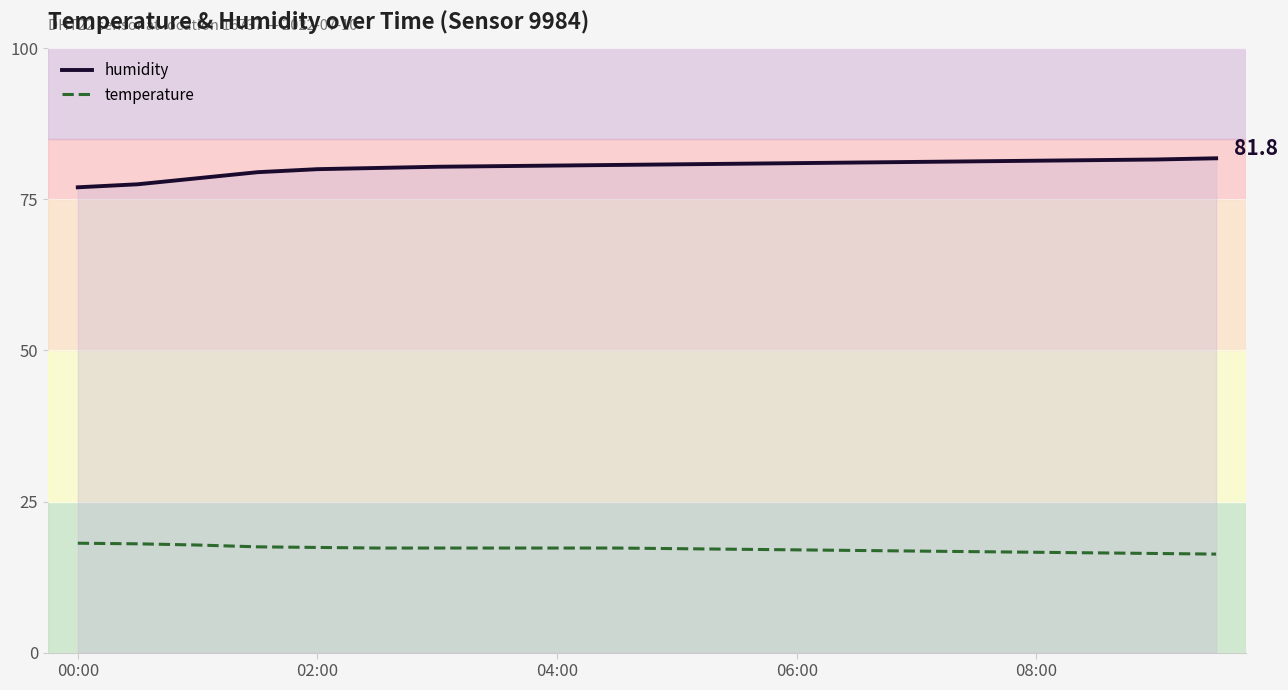

Rank the series by their maximum value, from highest to lowest.

humidity, temperature